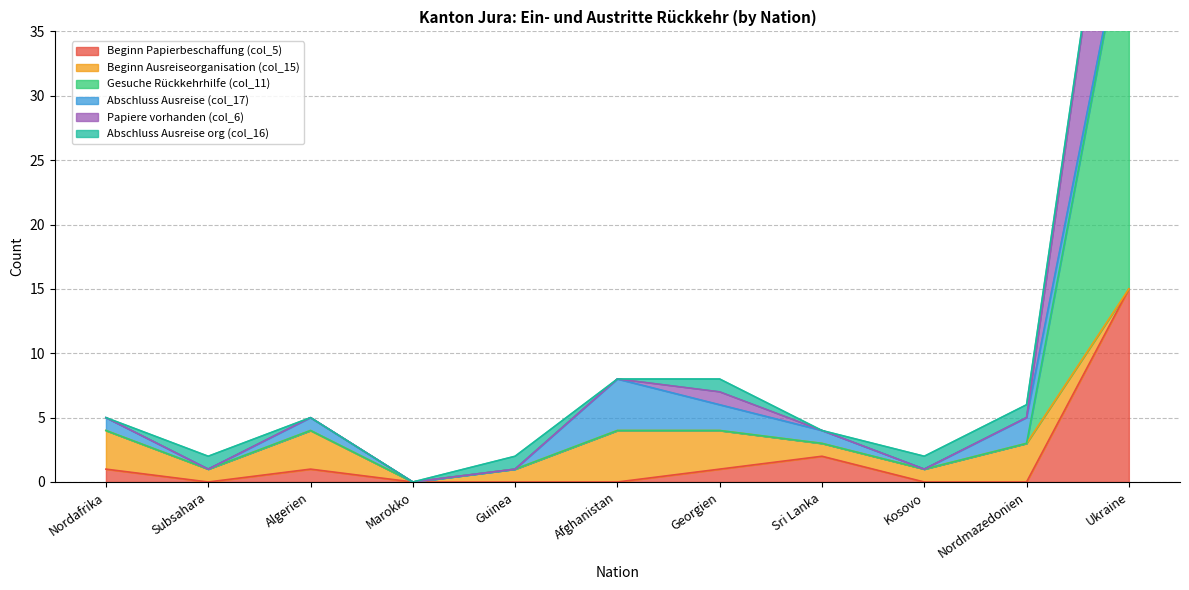

How many categories are shown in the chart?

11